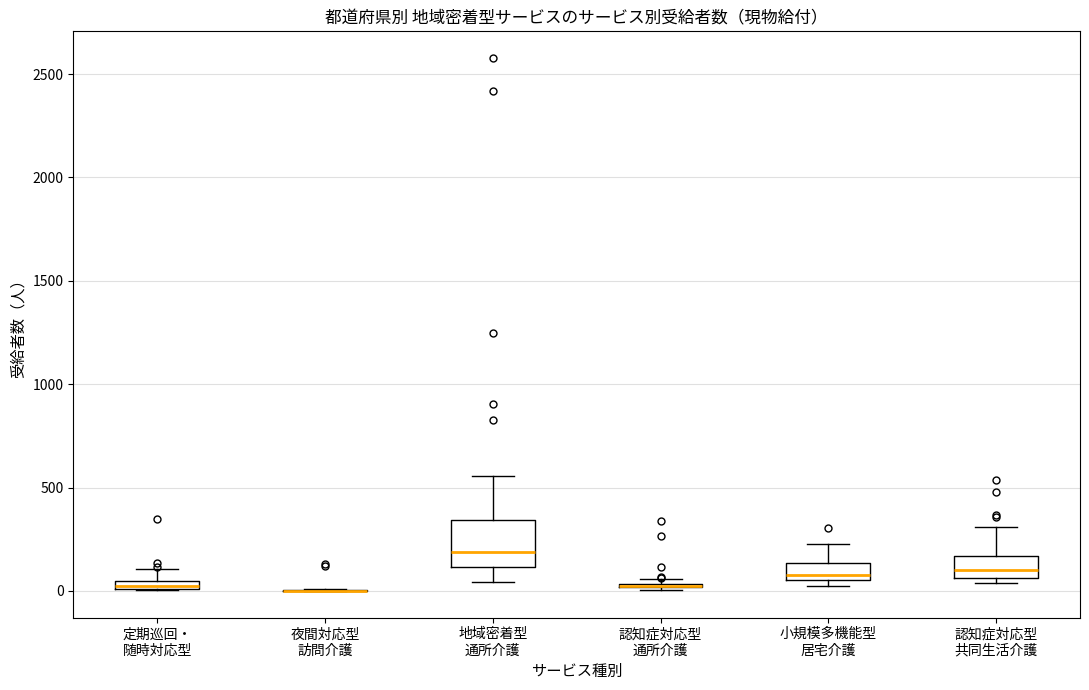

Which box is the tallest, from its lower edge to its upper edge?

地域密着型 通所介護